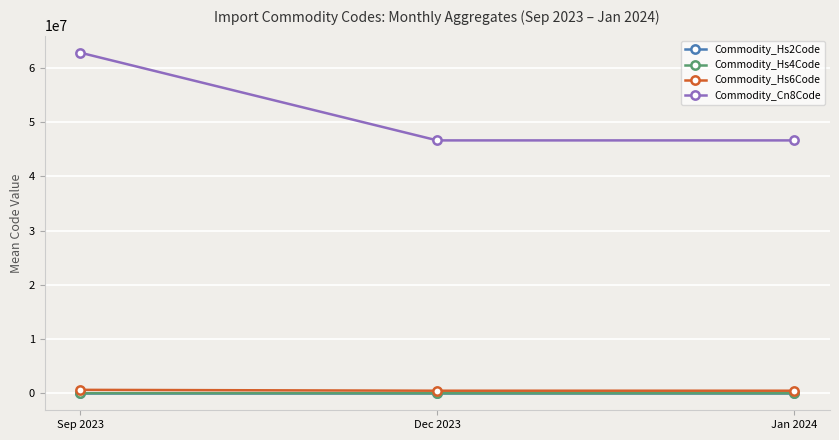

What is the smallest value displayed?

46.5